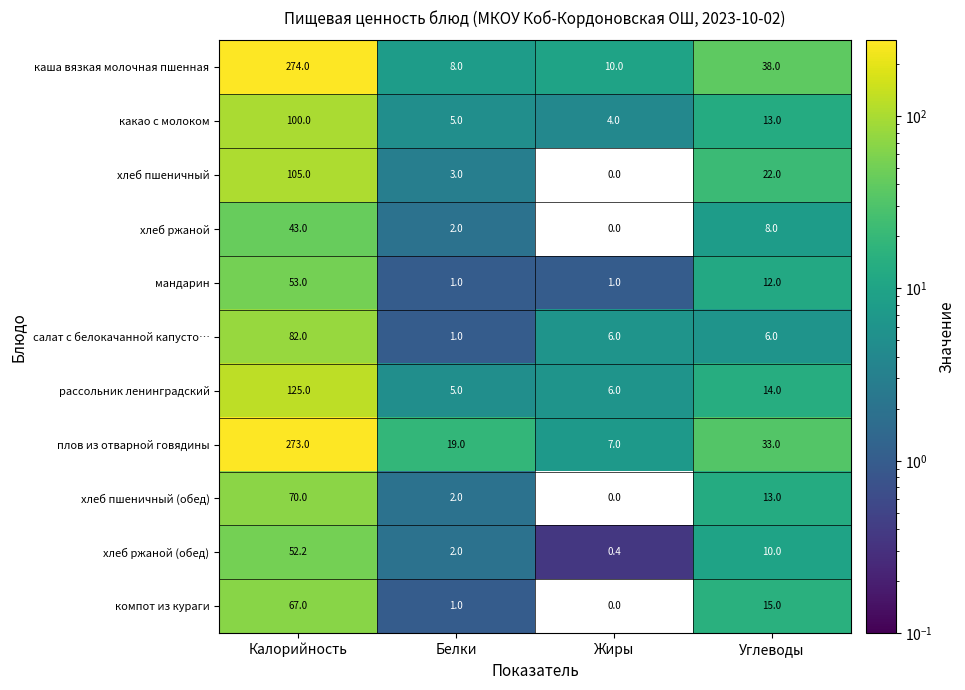

At which category is the sum across all series the highest?

Калорийность